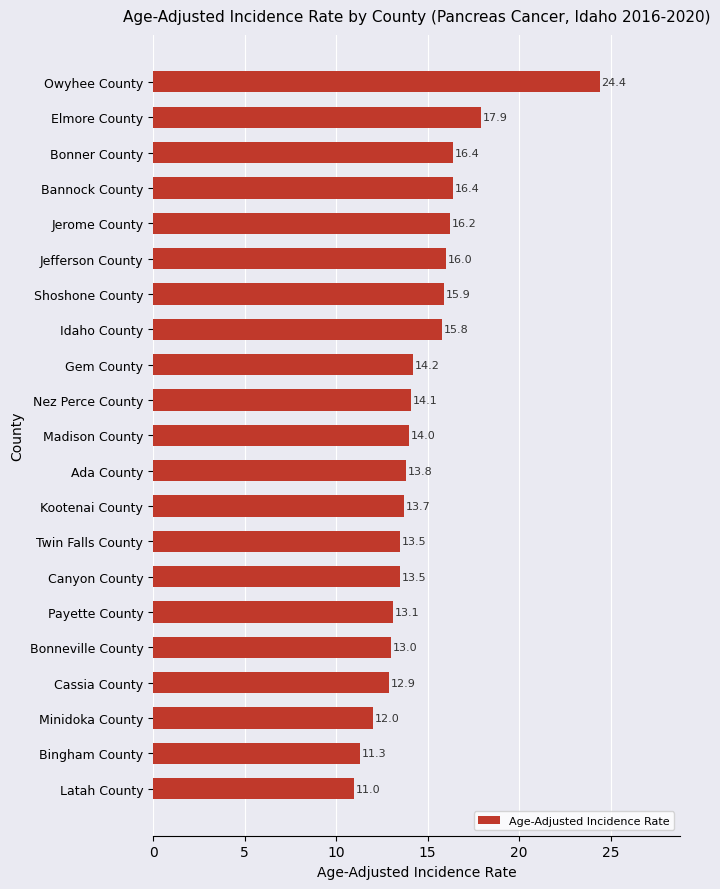

What value does the data have at Shoshone County?

15.9